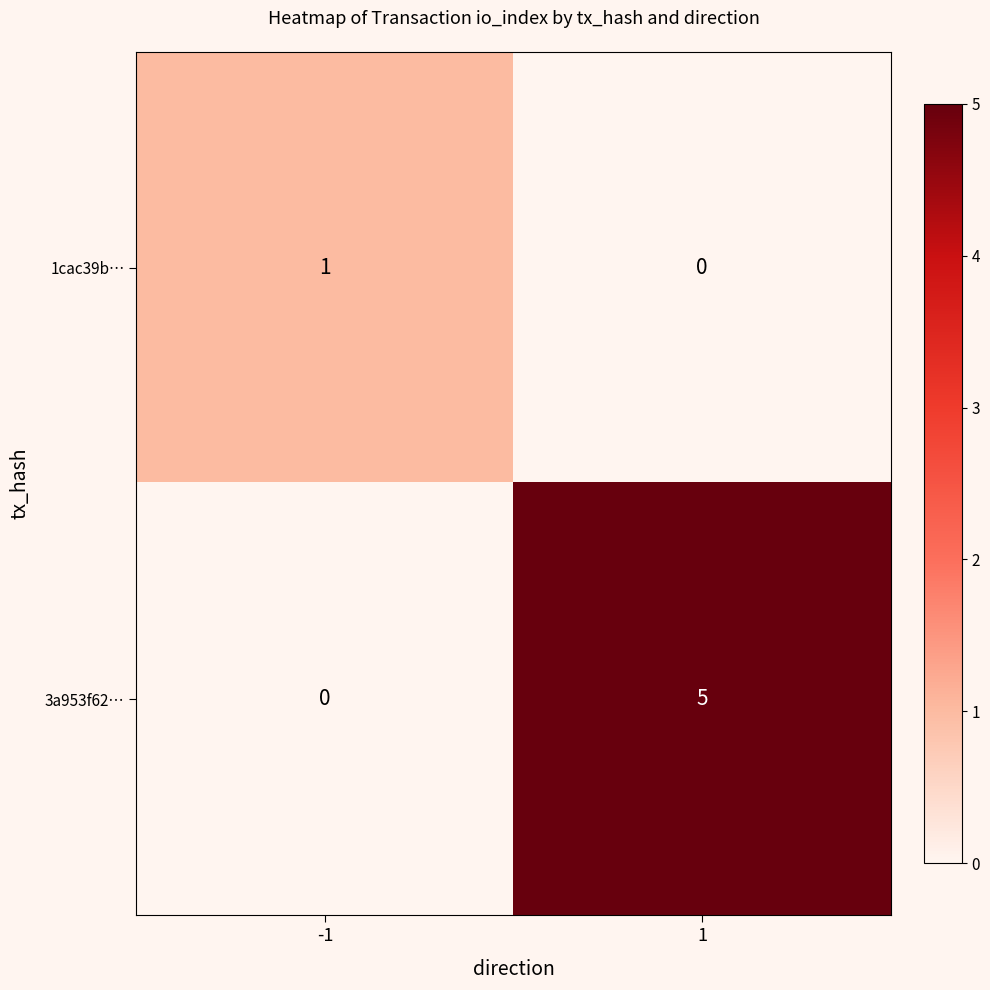

What is the highest value of the 3a953f62… series?

5